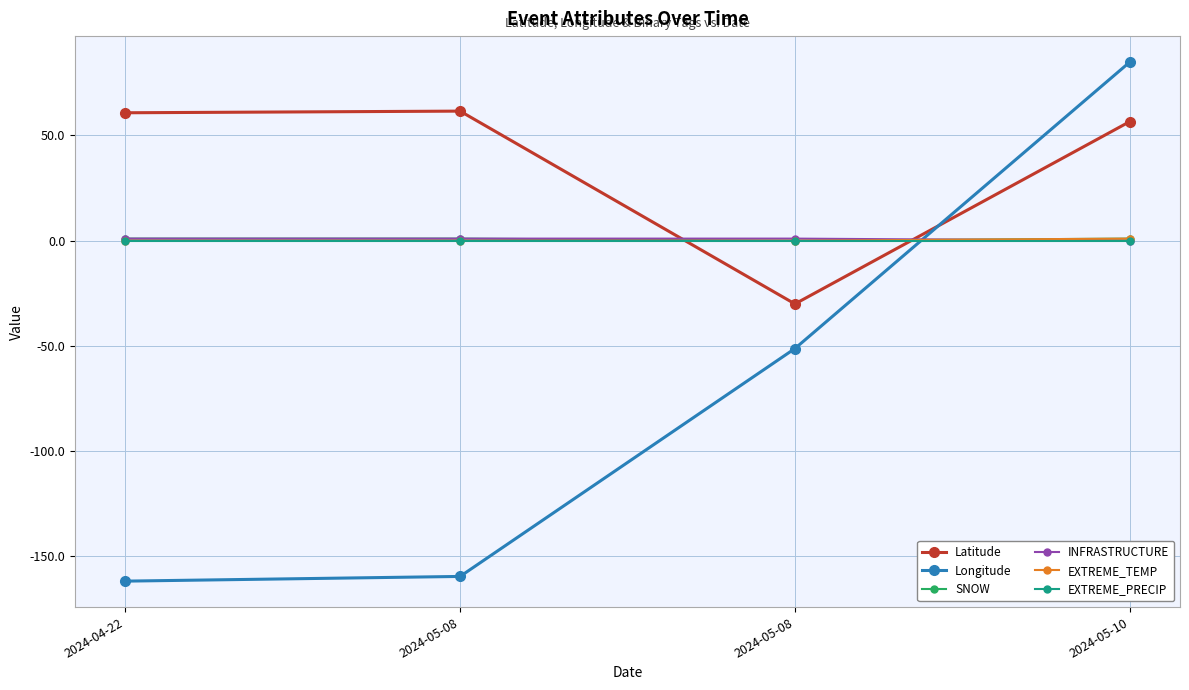

After their last crossing, which series has the higher values: EXTREME_TEMP or INFRASTRUCTURE?

EXTREME_TEMP